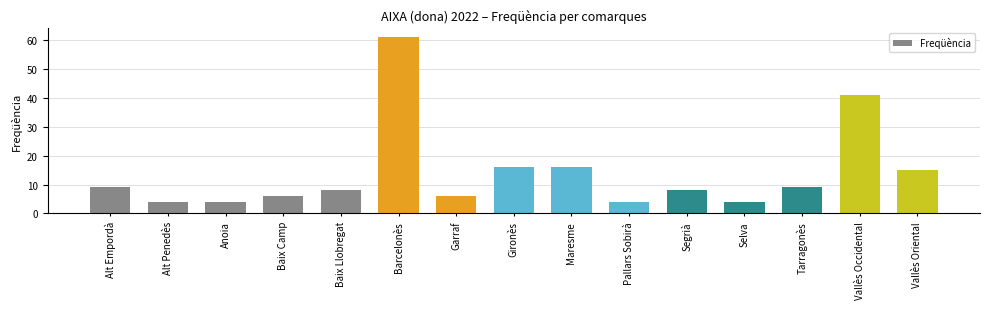

Which label corresponds to the largest value in the chart?

Barcelonès